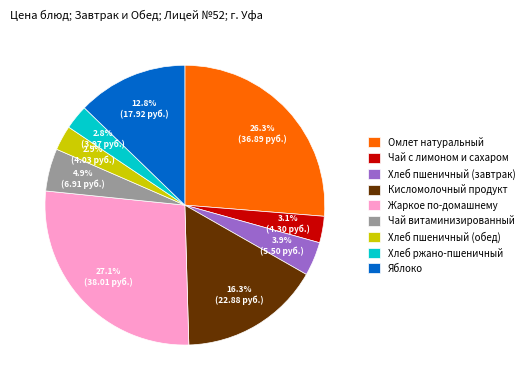

Is there a majority slice in this chart?

No